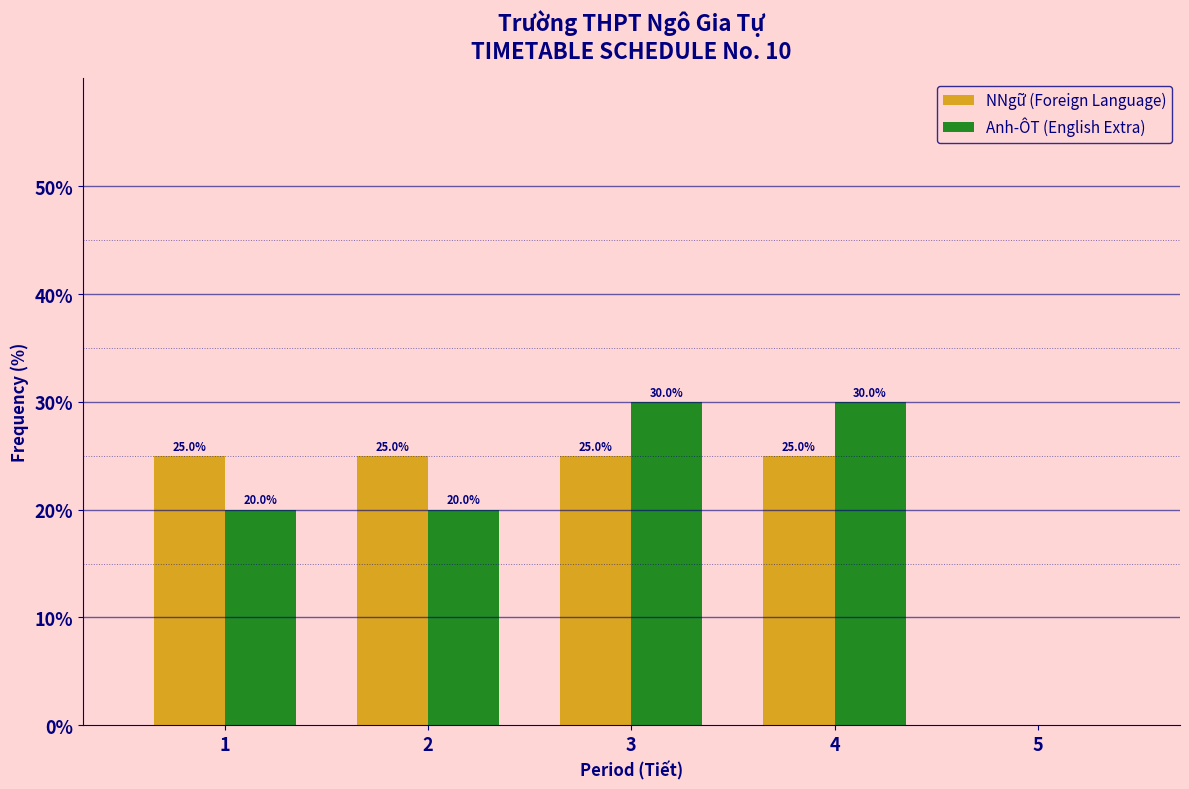

Reading right to left, what are all the values shown in this chart?

NNgữ (Foreign Language): 5=0	4=25	3=25	2=25	1=25
Anh-ÔT (English Extra): 5=0	4=30	3=30	2=20	1=20